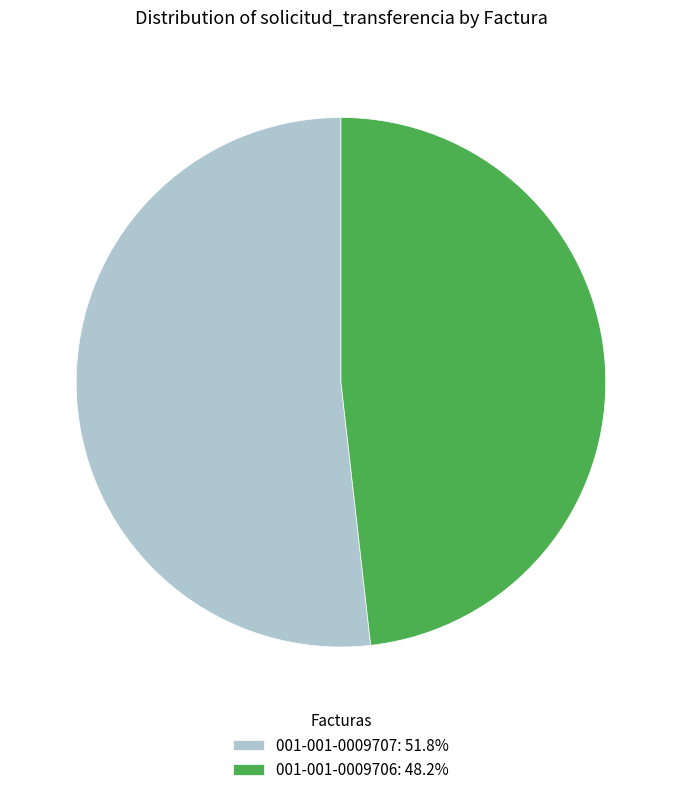

Do 001-001-0009706: 48.2% and 001-001-0009707: 51.8% together represent more than half of the pie?

Yes